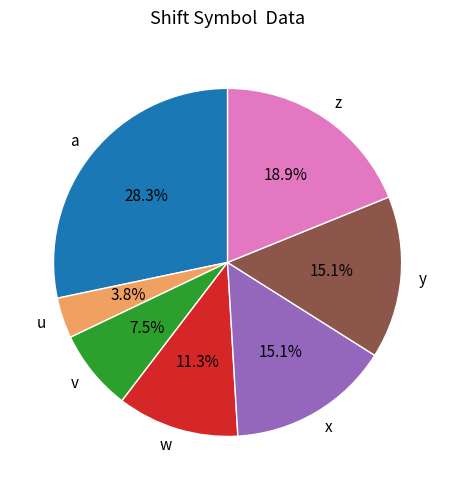

What portion of the pie excludes z?

81.1%